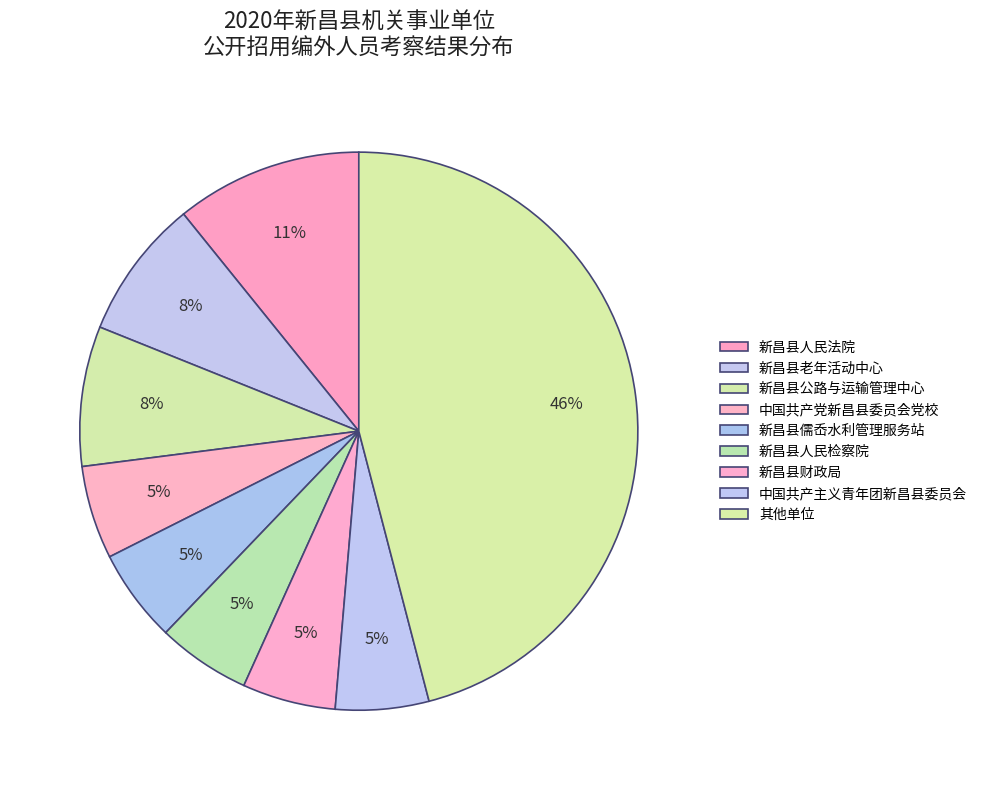

How many slices are in this pie chart?

9